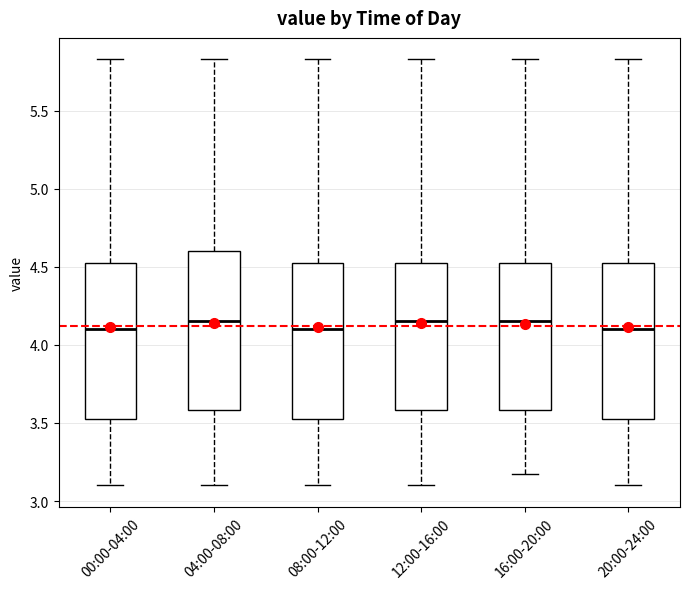

Reading left to right, transcribe this box plot: for each box, give where its median line is, the range the box spans, and where its two whiskers end, as read against the y-axis. The values are not printed on the chart, so give them approximately, as read against the axis.

00:00-04:00: median 4.10, box 3.50 to 4.55, whiskers 3.10 to 5.85
04:00-08:00: median 4.15, box 3.60 to 4.60, whiskers 3.10 to 5.85
08:00-12:00: median 4.10, box 3.50 to 4.55, whiskers 3.10 to 5.85
12:00-16:00: median 4.15, box 3.60 to 4.55, whiskers 3.10 to 5.85
16:00-20:00: median 4.15, box 3.60 to 4.55, whiskers 3.15 to 5.85
20:00-24:00: median 4.10, box 3.50 to 4.55, whiskers 3.10 to 5.85